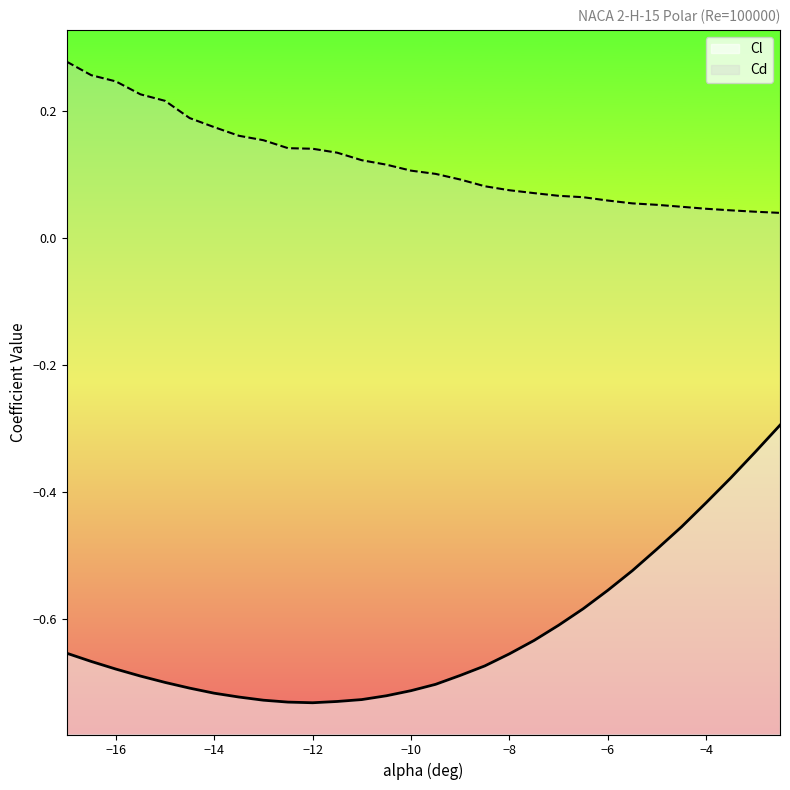

At which category does the chart reach its peak across all series?

-17